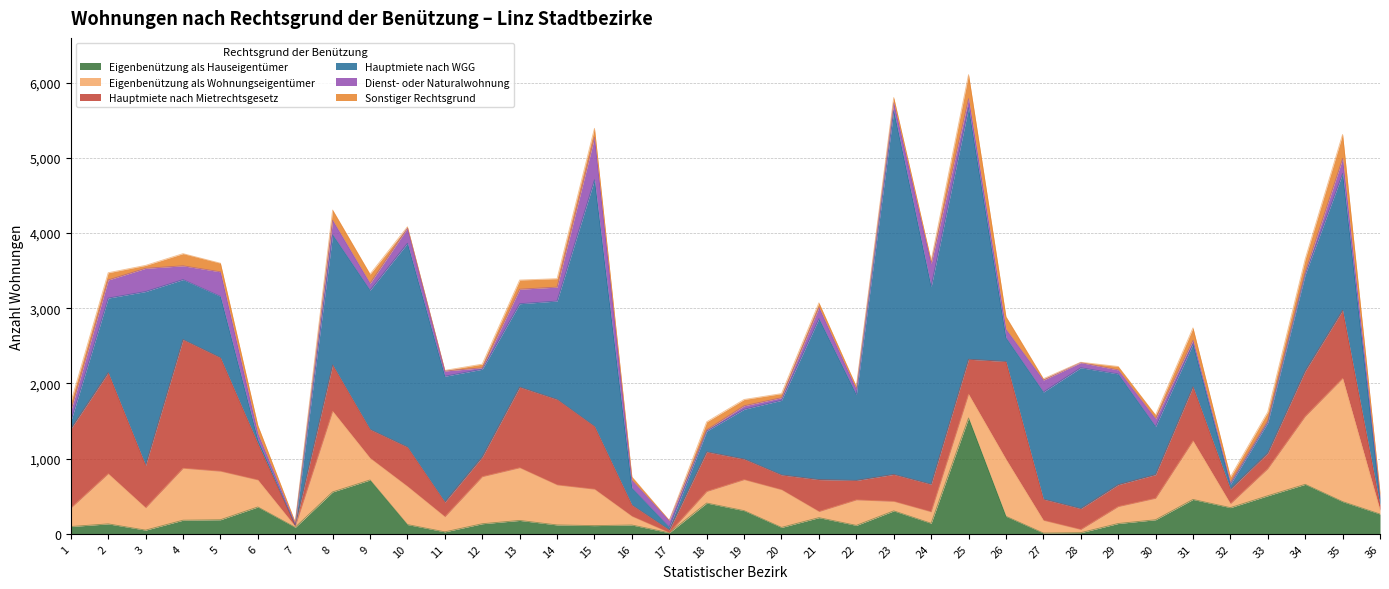

At which label is Eigenbenützung als Wohnungseigentümer closest to 820?

31